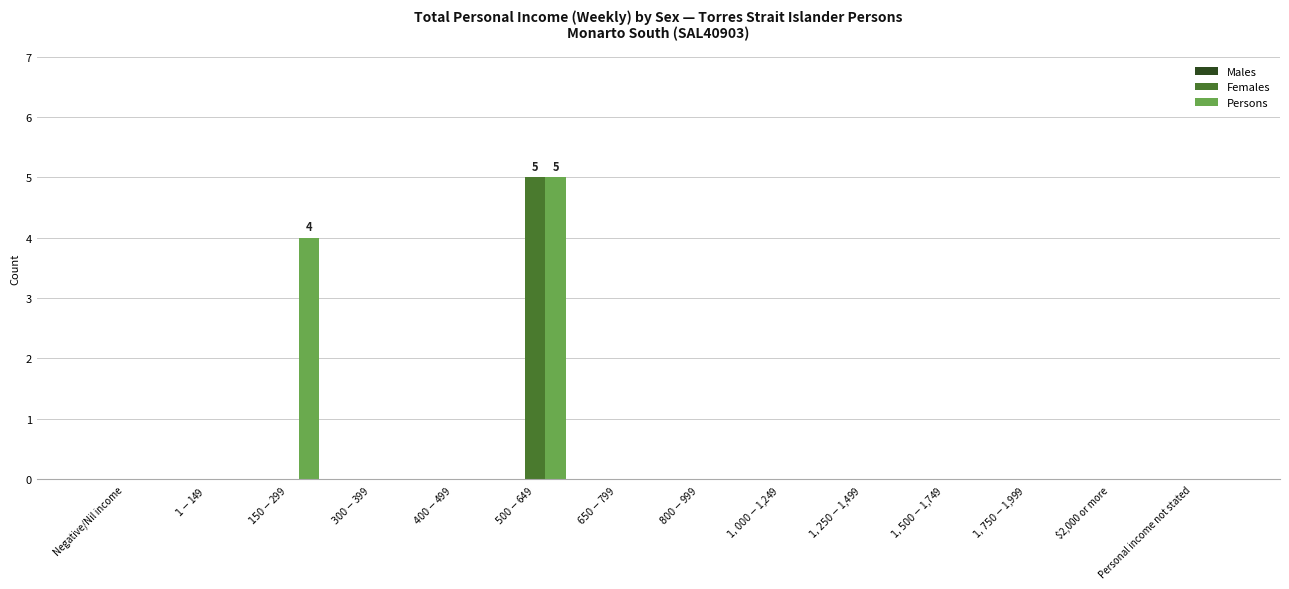

What is the maximum value for Persons?

5